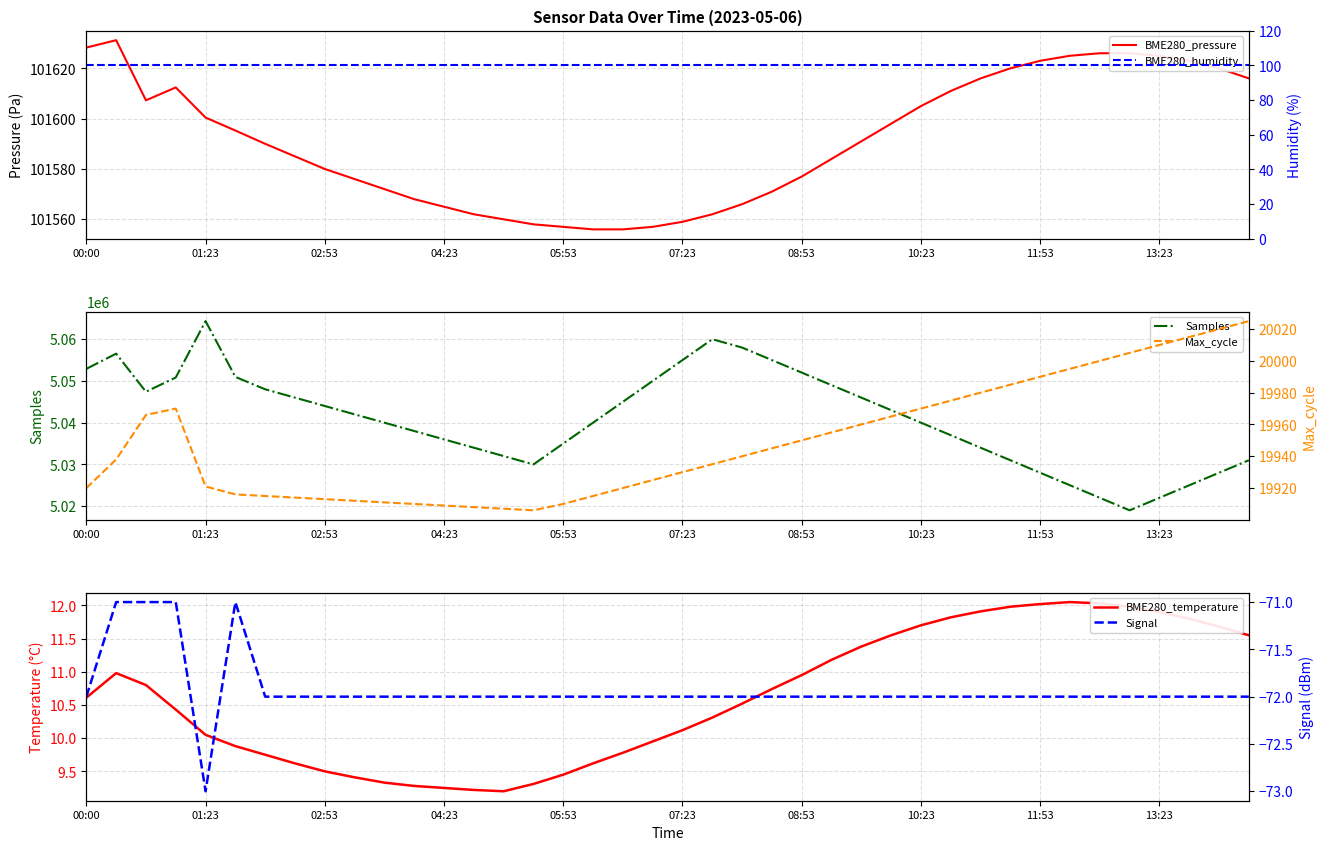

True or false: Signal has a value of -72.0 at 25.

True